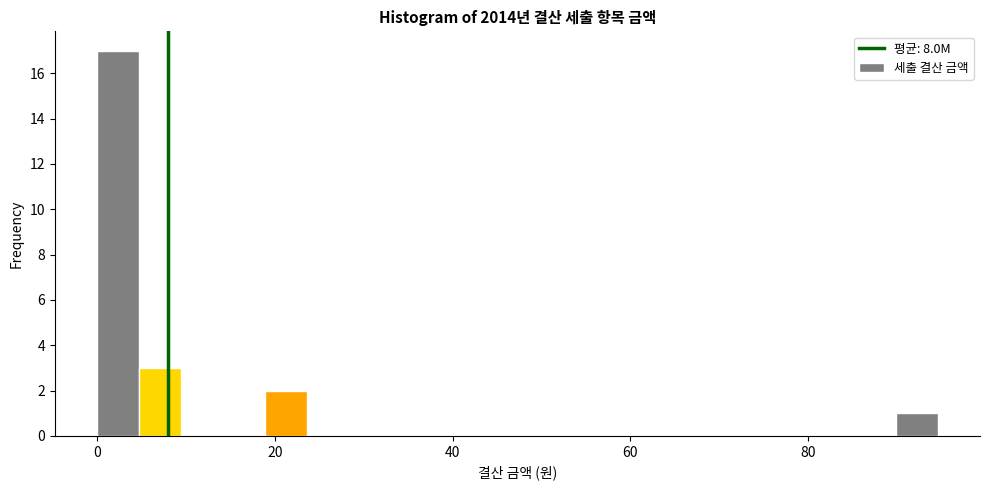

Around what value on the x-axis is the tallest bar? Give the approximate position of its centre, as read against the axis.

2